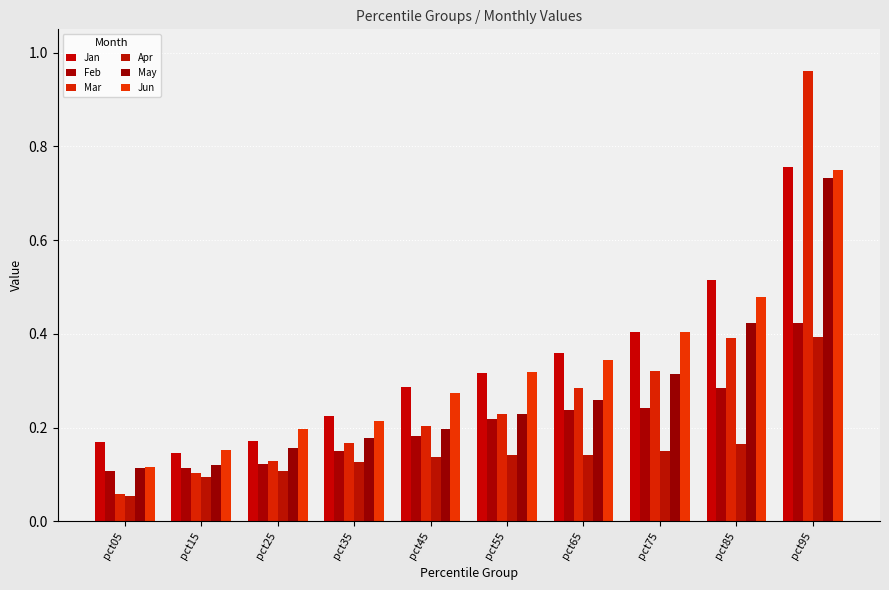

How many series are shown in this chart?

6